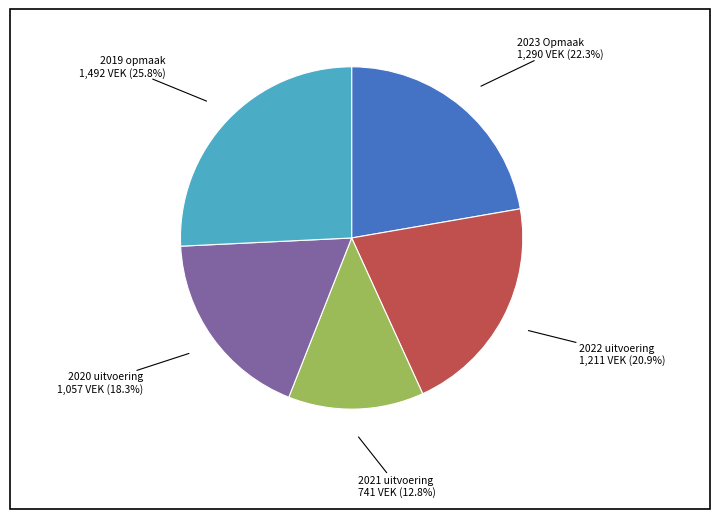

To the nearest percent, what is the average slice percentage?

20%